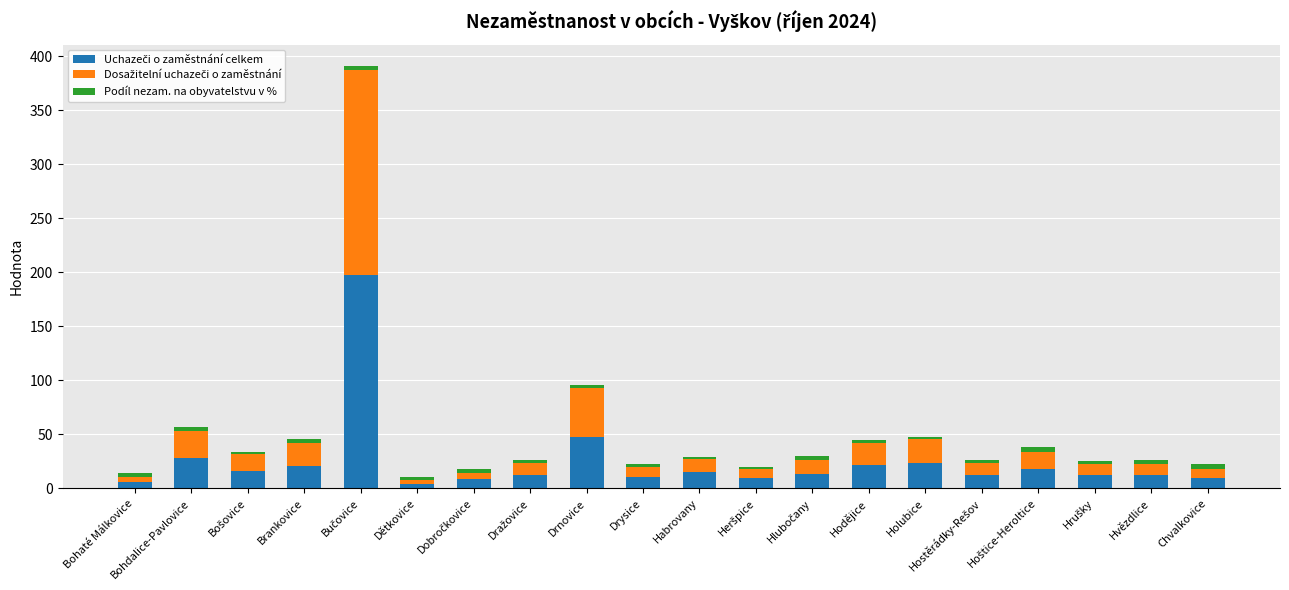

Does the chart contain stacked bars?

Yes